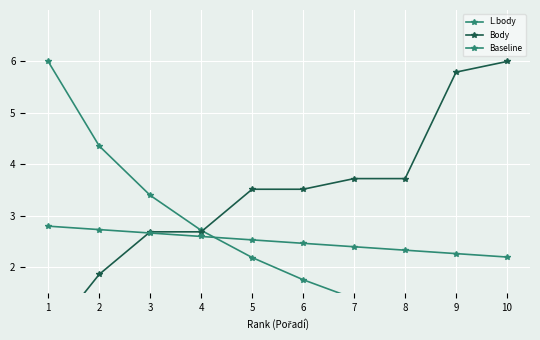

Which has a higher value, 8 or 9?

8